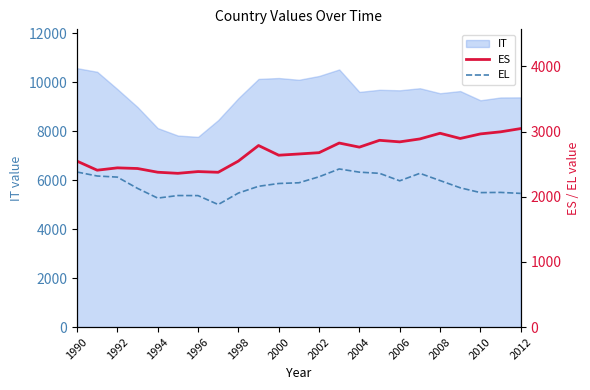

True or false: EL and ES cross at least once.

False